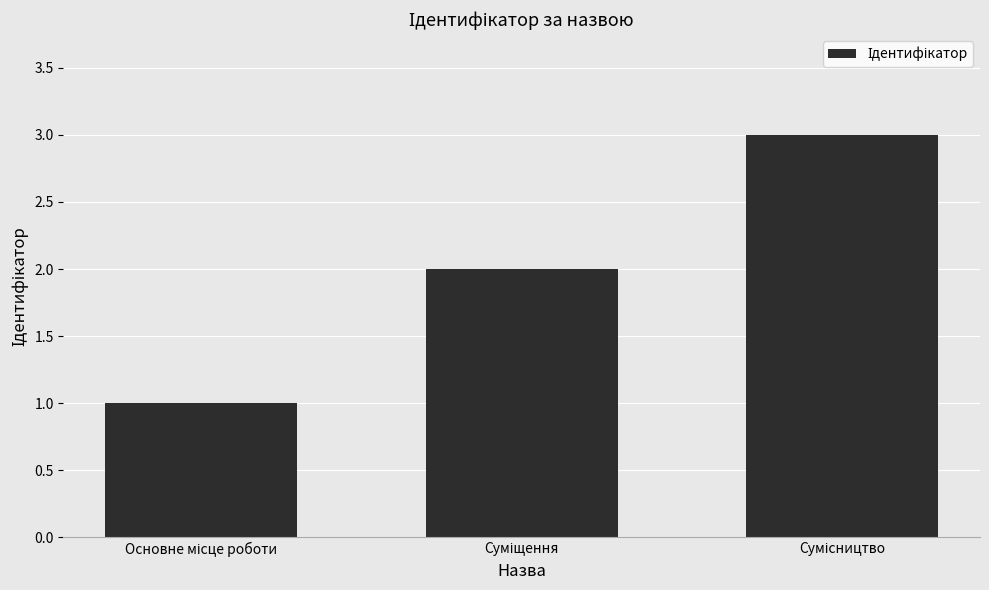

What is the smallest value displayed?

1